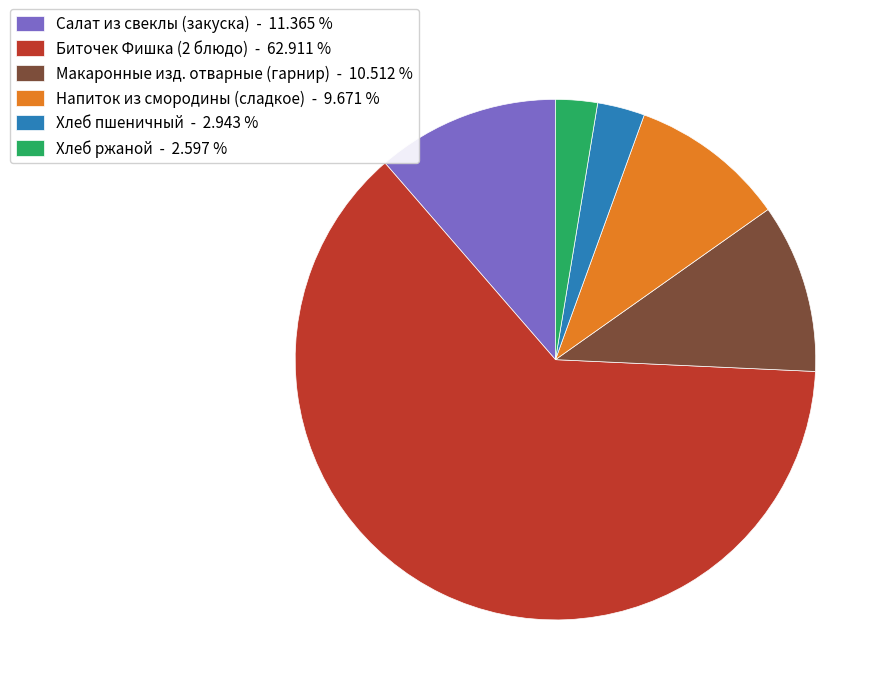

What is the ratio of the value at Напиток из смородины (сладкое) to the value at Салат из свеклы (закуска)?

0.9